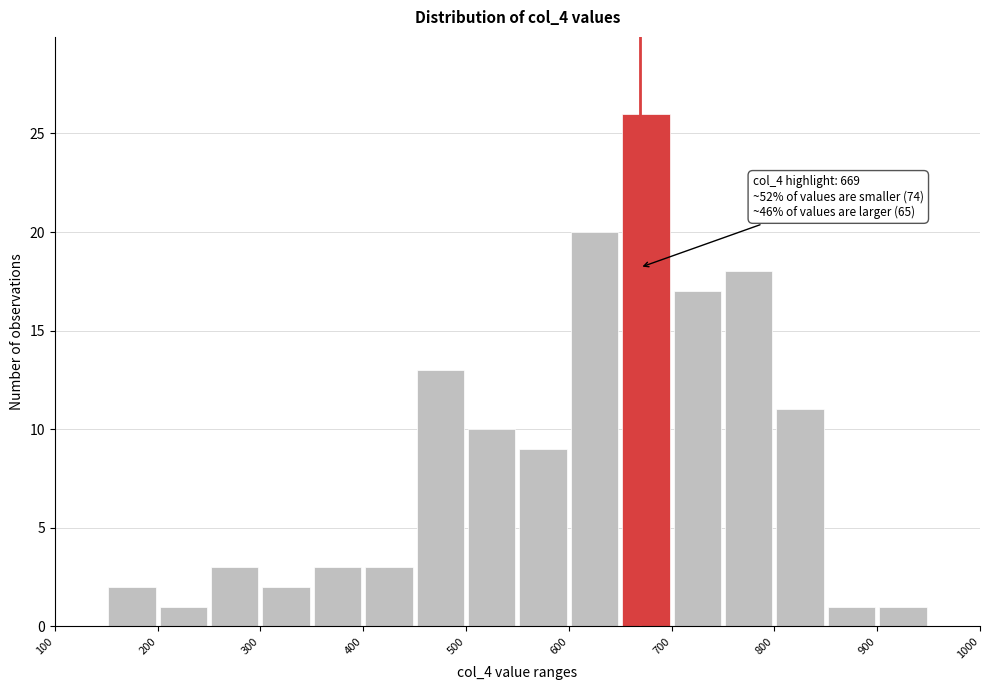

Over which range of the x-axis is the bar tallest?

650 to 700